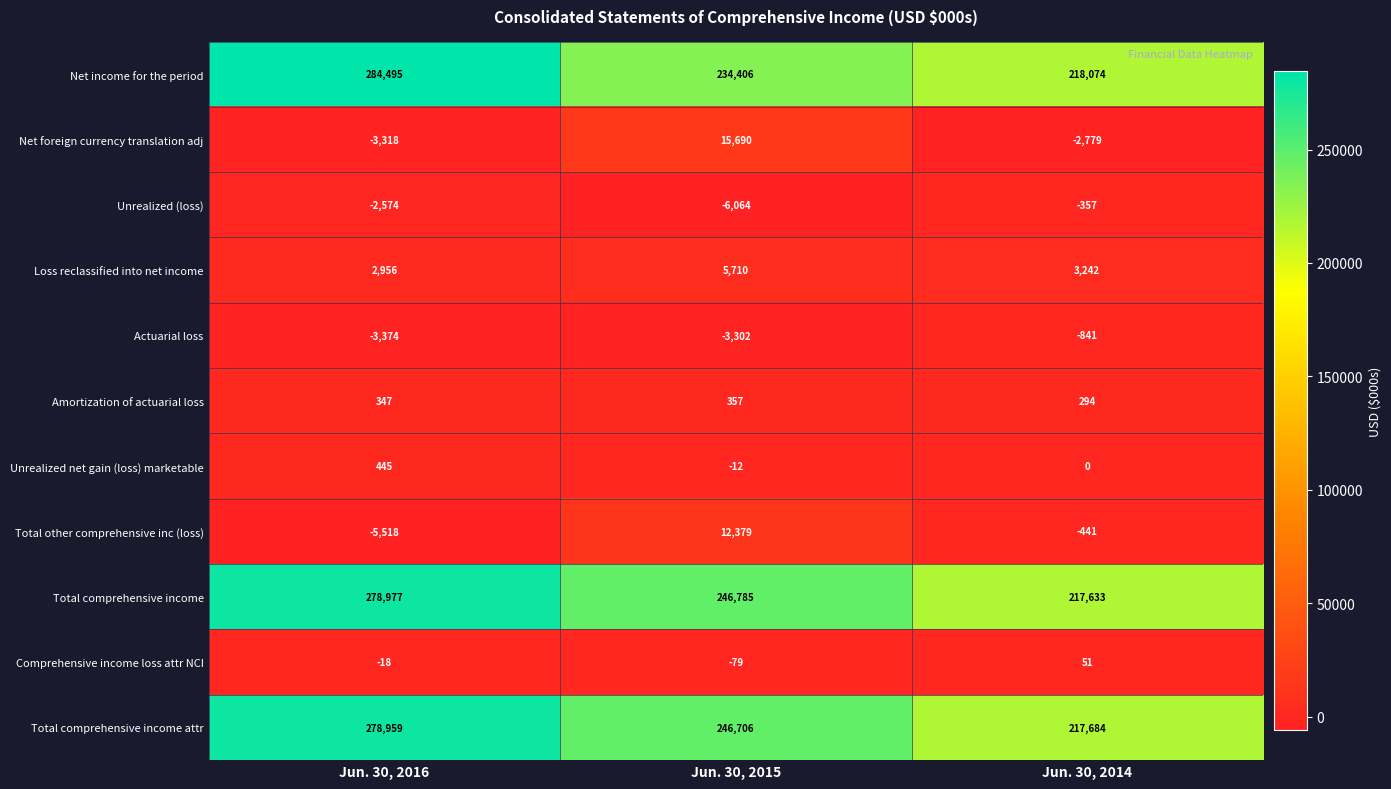

At which label is Unrealized (loss) closest to -3210?

Jun. 30, 2016